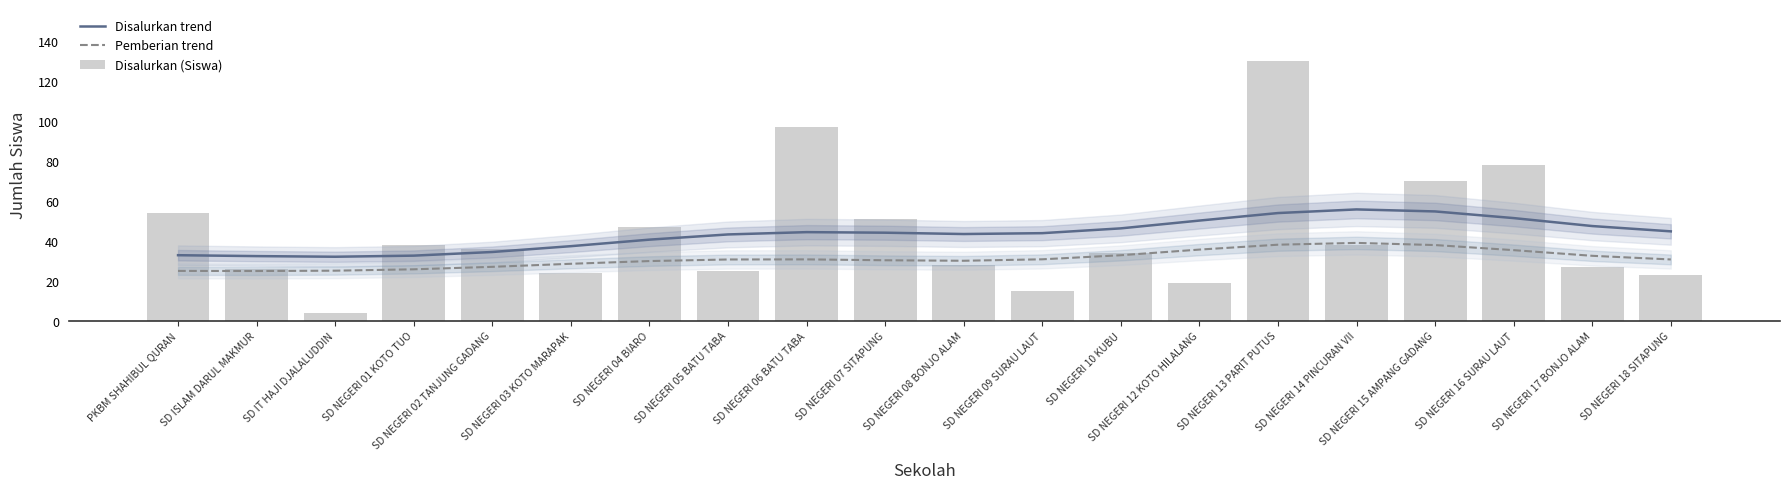

What is the minimum value for Disalurkan (Siswa)?

4.0